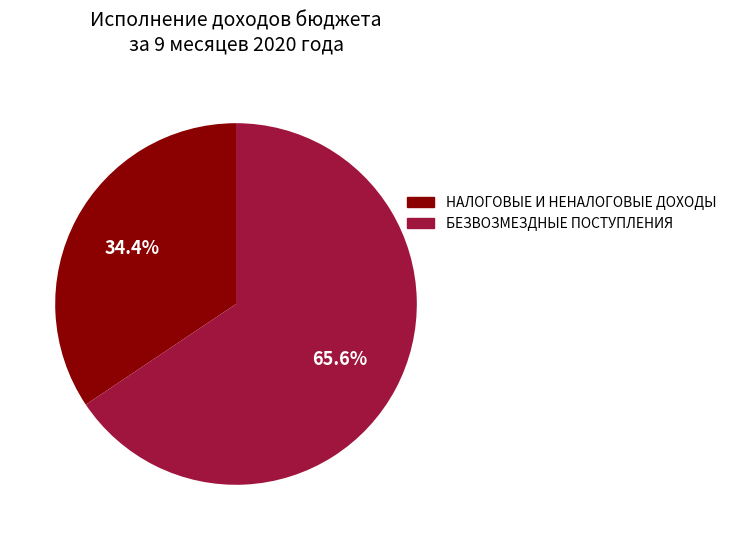

Is the sum of НАЛОГОВЫЕ И НЕНАЛОГОВЫЕ ДОХОДЫ and БЕЗВОЗМЕЗДНЫЕ ПОСТУПЛЕНИЯ greater than half?

Yes